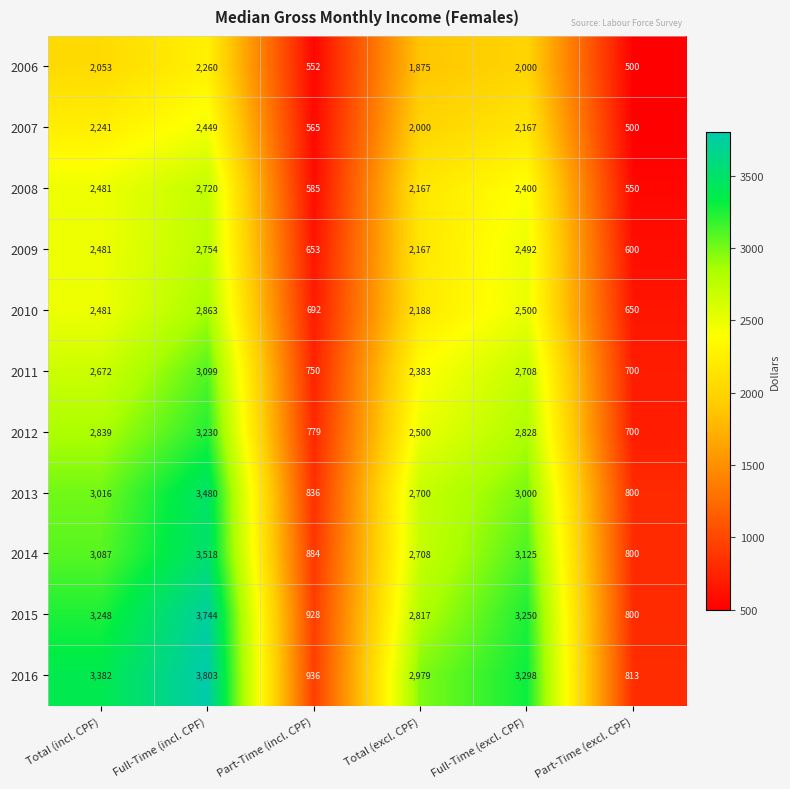

How many distinct data groups are displayed?

11